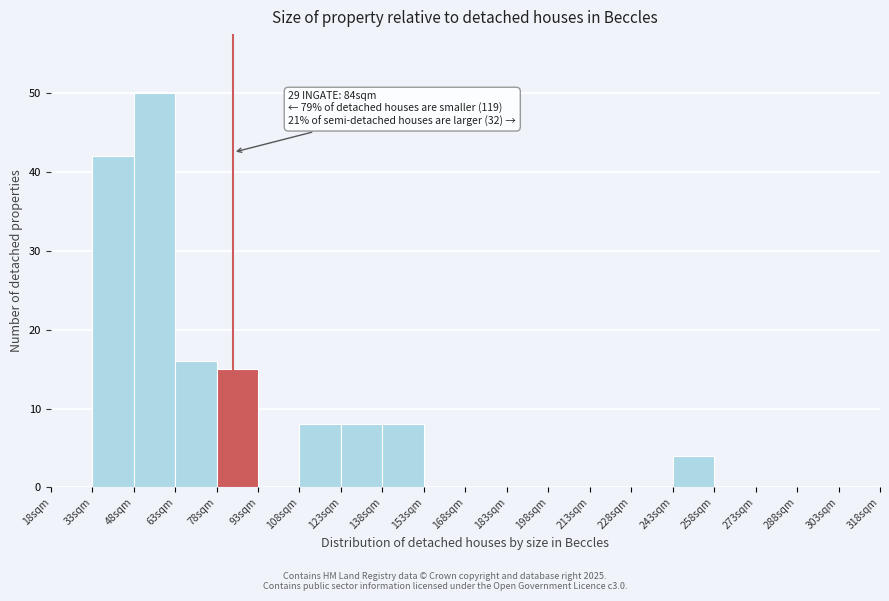

Which range on the x-axis has the tallest bar?

48 to 63